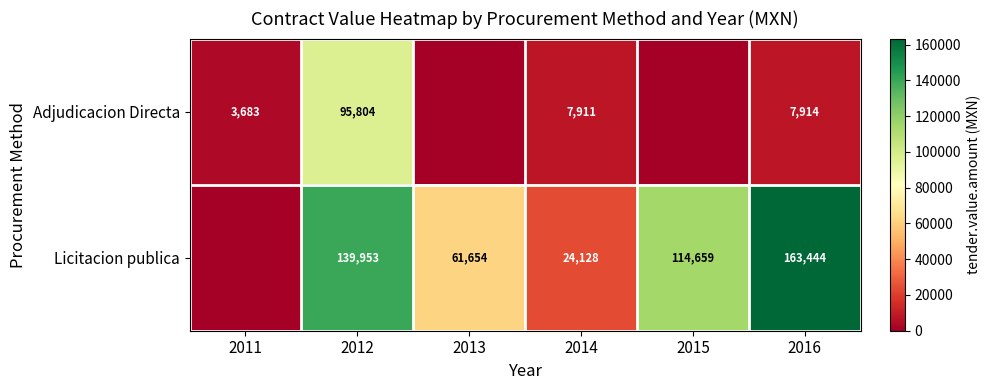

True or false: Licitacion publica has a value of 80293 at 2013.

False